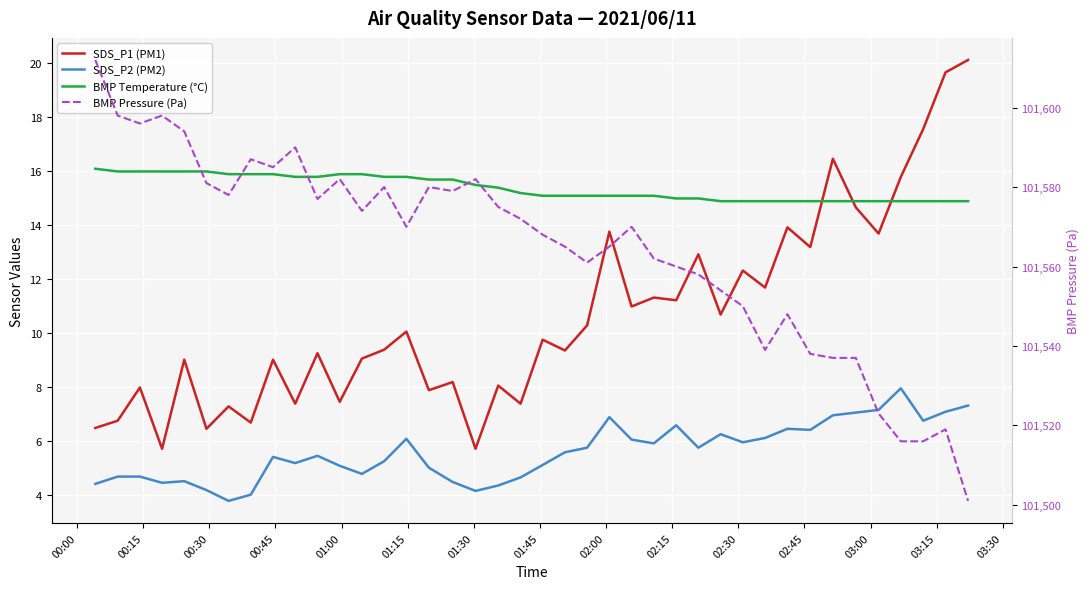

At 00:15, list the series in order from smallest to largest.

SDS_P2 (PM2), SDS_P1 (PM1), BMP Temperature (°C), BMP Pressure (Pa)